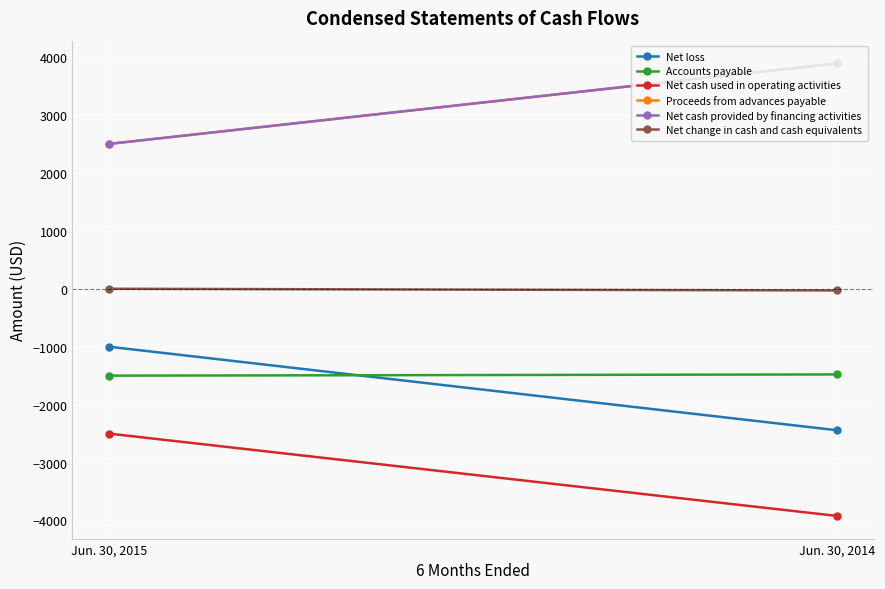

The value of Net loss at Jun. 30, 2014 is -2443. True or false?

True